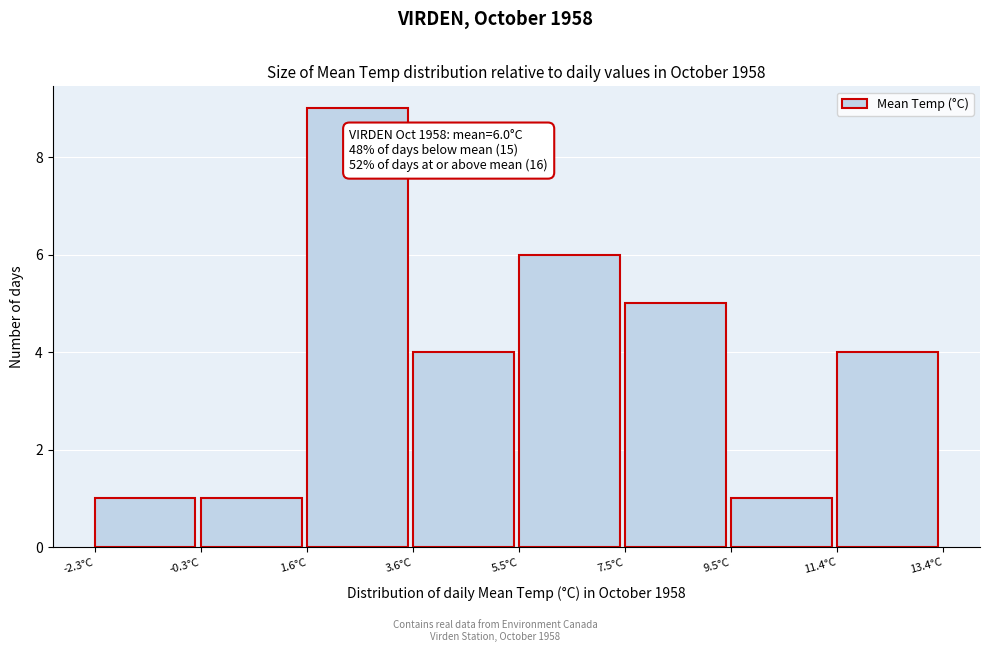

Which range on the x-axis has the tallest bar?

1.6 to 3.6